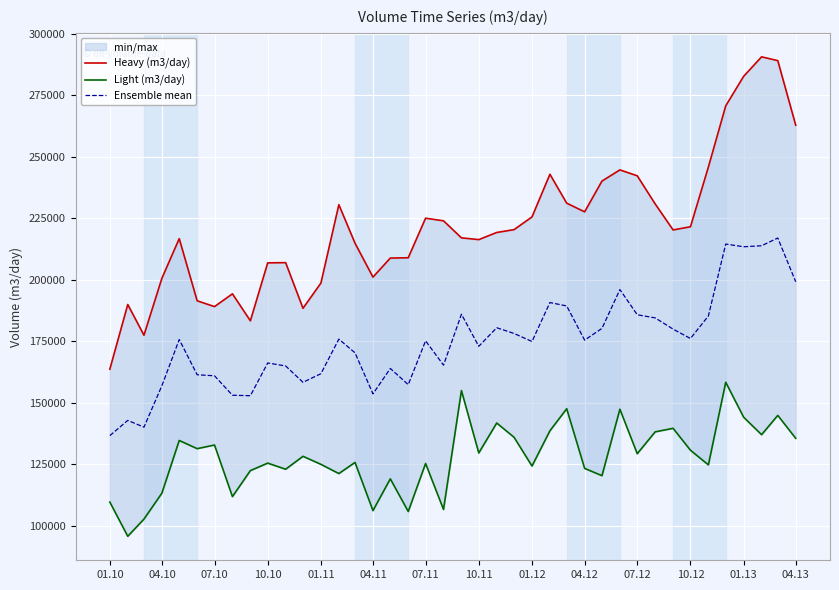

What is the highest value of the Ensemble mean series?

216957.8